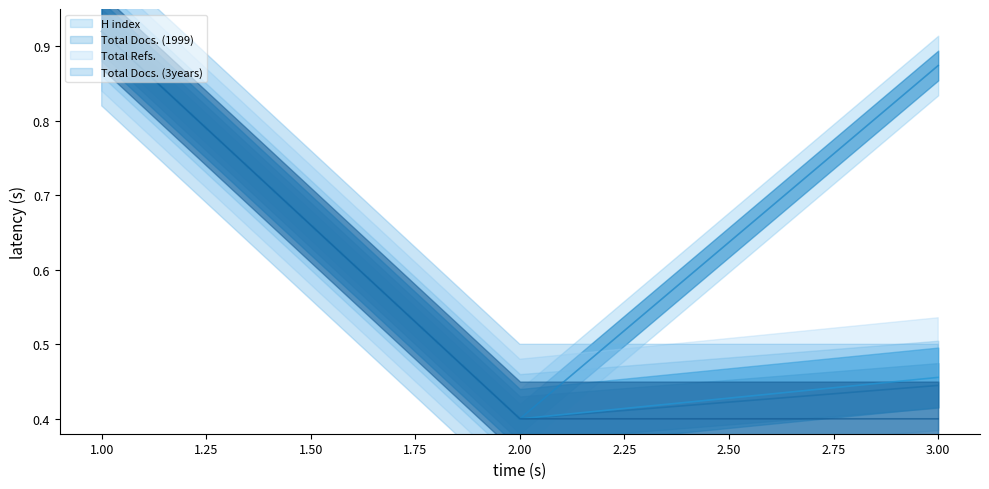

The Total Refs. series shows 0.9 at 1. True or false?

True